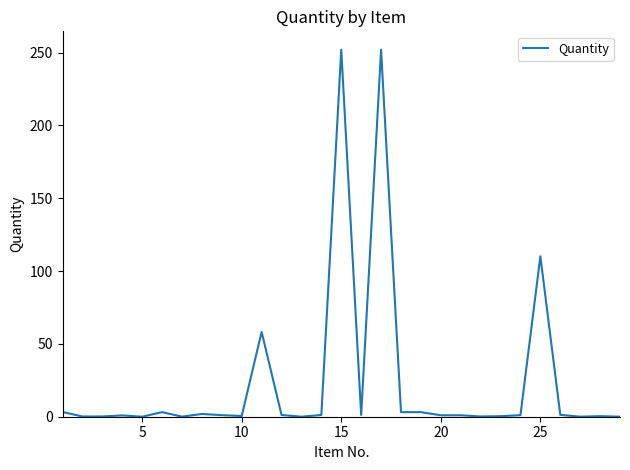

True or false: there are more than 1 points higher than both neighbors.

True